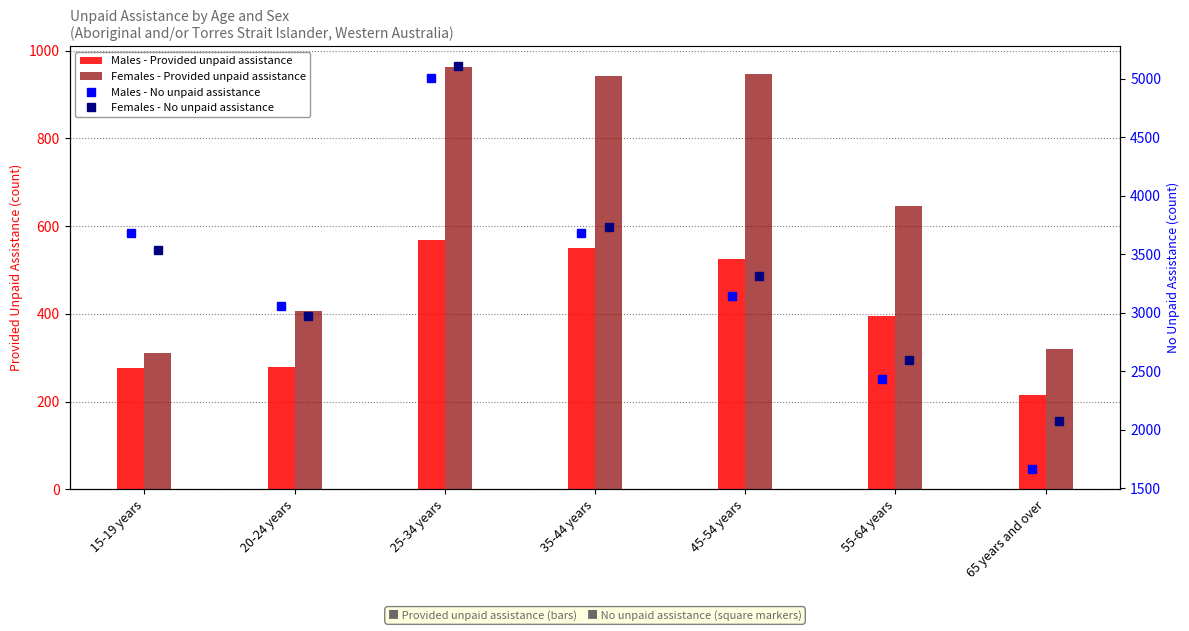

Is the value of Females - Provided unpaid assistance at 55-64 years greater than the value of Males - No unpaid assistance at 20-24 years?

No